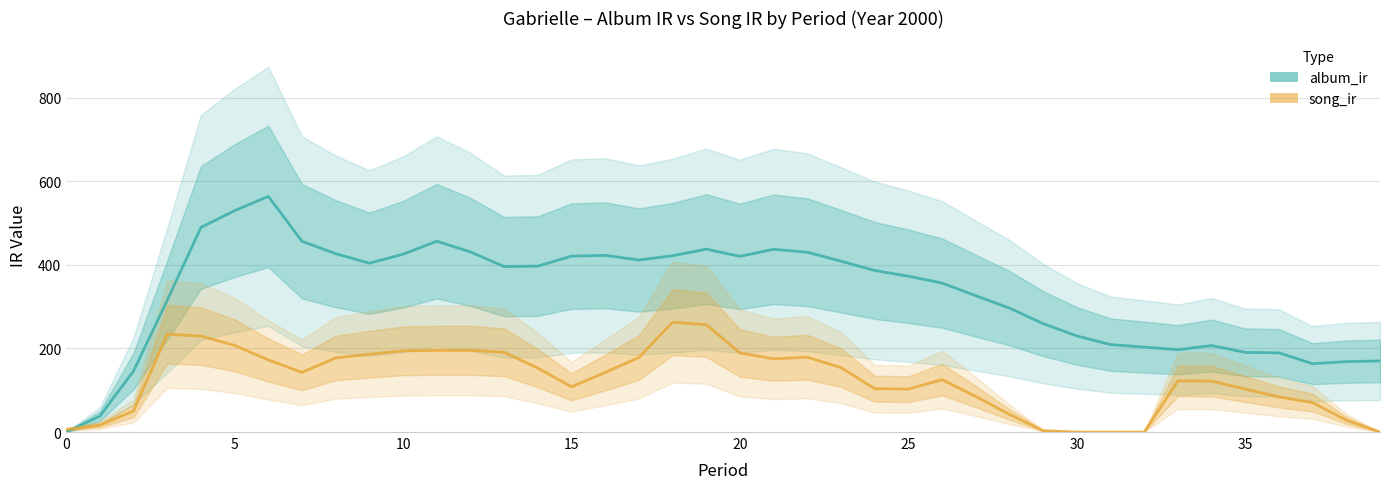

Does the chart display data point markers on the line(s)?

No